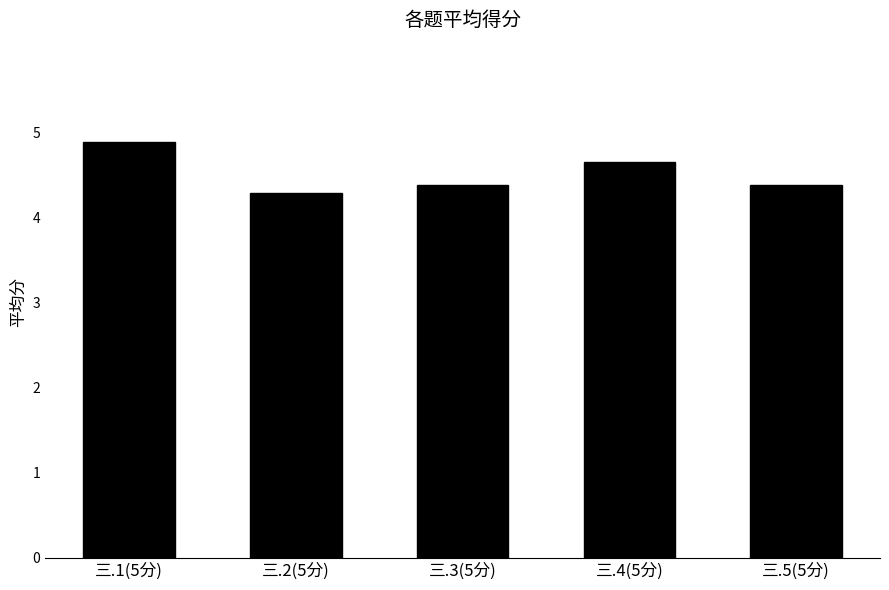

How many bars are there in total?

5